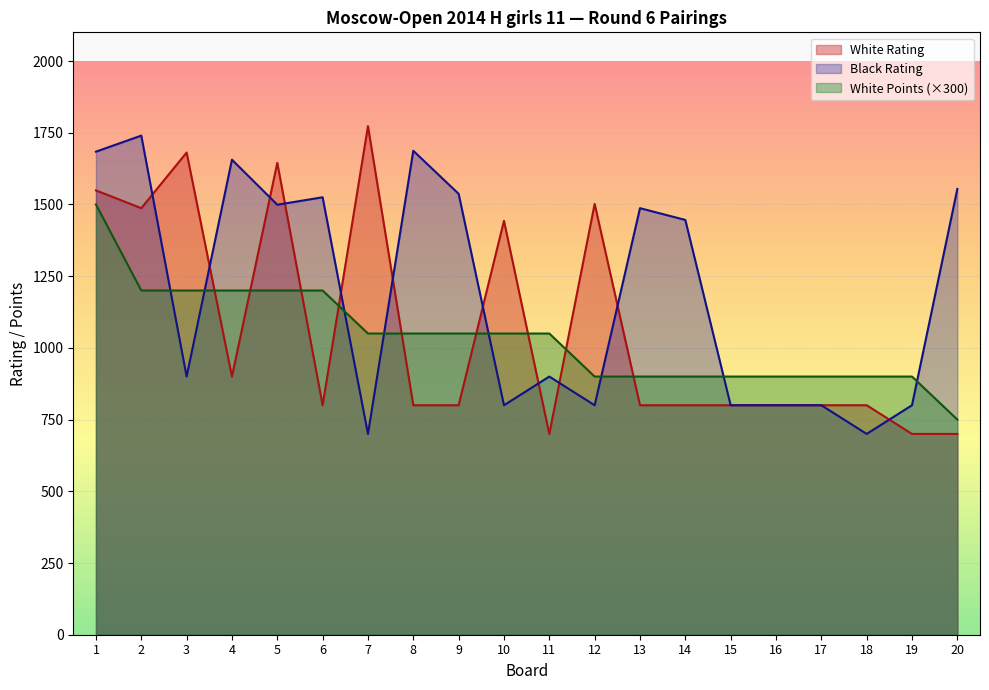

What is the difference between the second highest and minimum values in the White Points series?

450